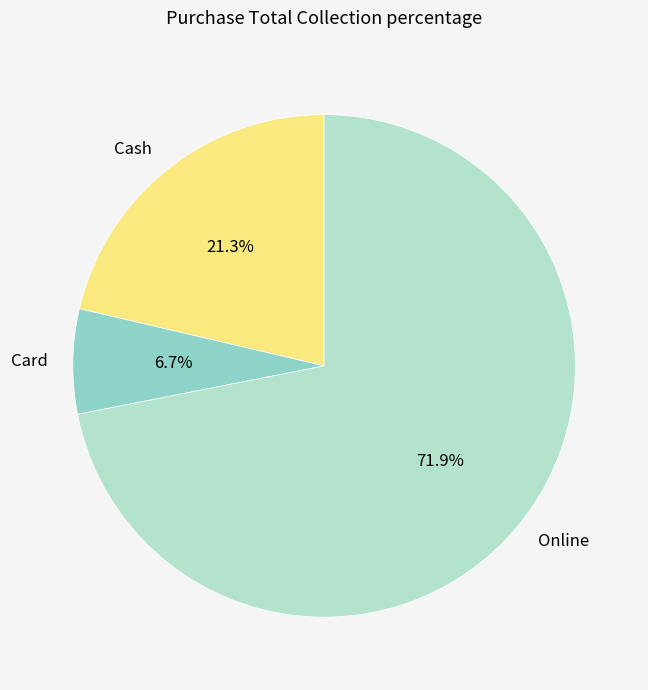

To the nearest percent, what is the difference between the largest and smallest slice percentages?

65%